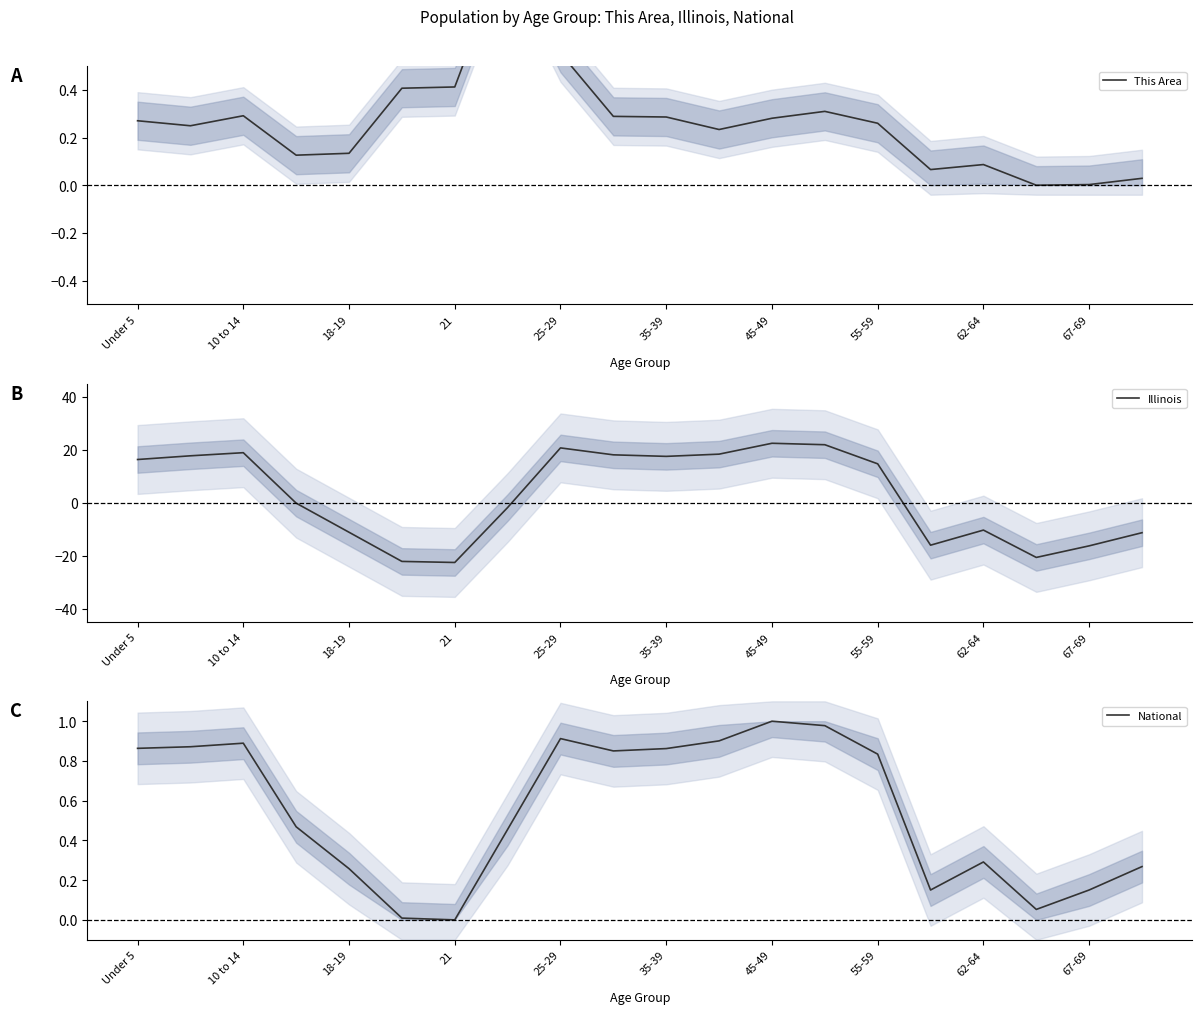

True or false: This Area and National cross at least once.

True